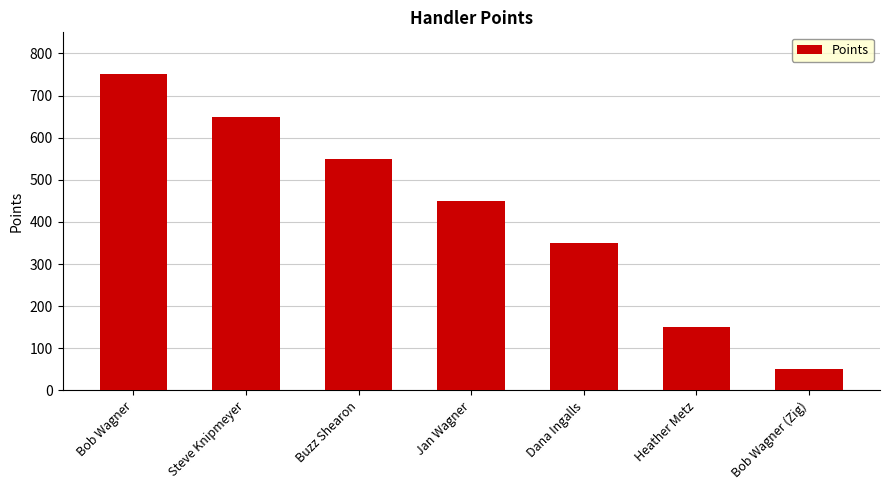

What is the maximum value shown in the chart?

750